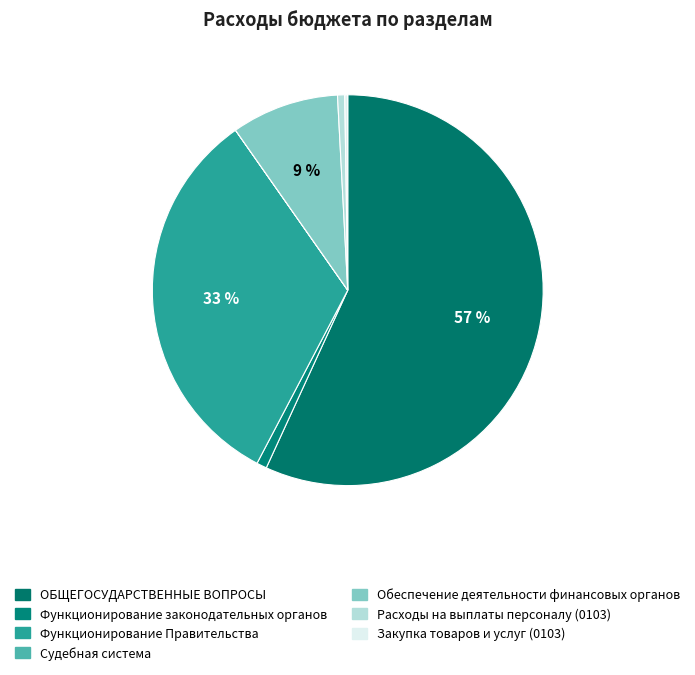

True or false: Обеспечение деятельности финансовых органов accounts for 9% of the total.

True